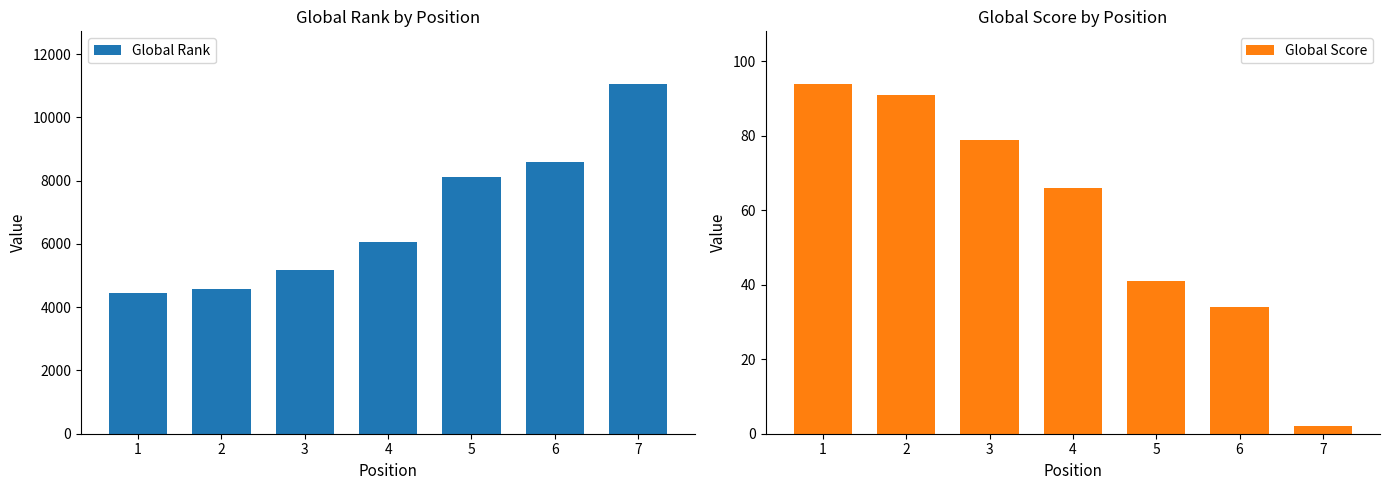

At 1, list the series in order from largest to smallest.

Global Rank, Global Score